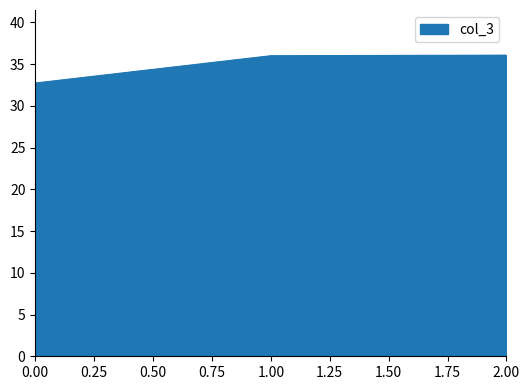

Does the chart display data point markers on the line(s)?

No